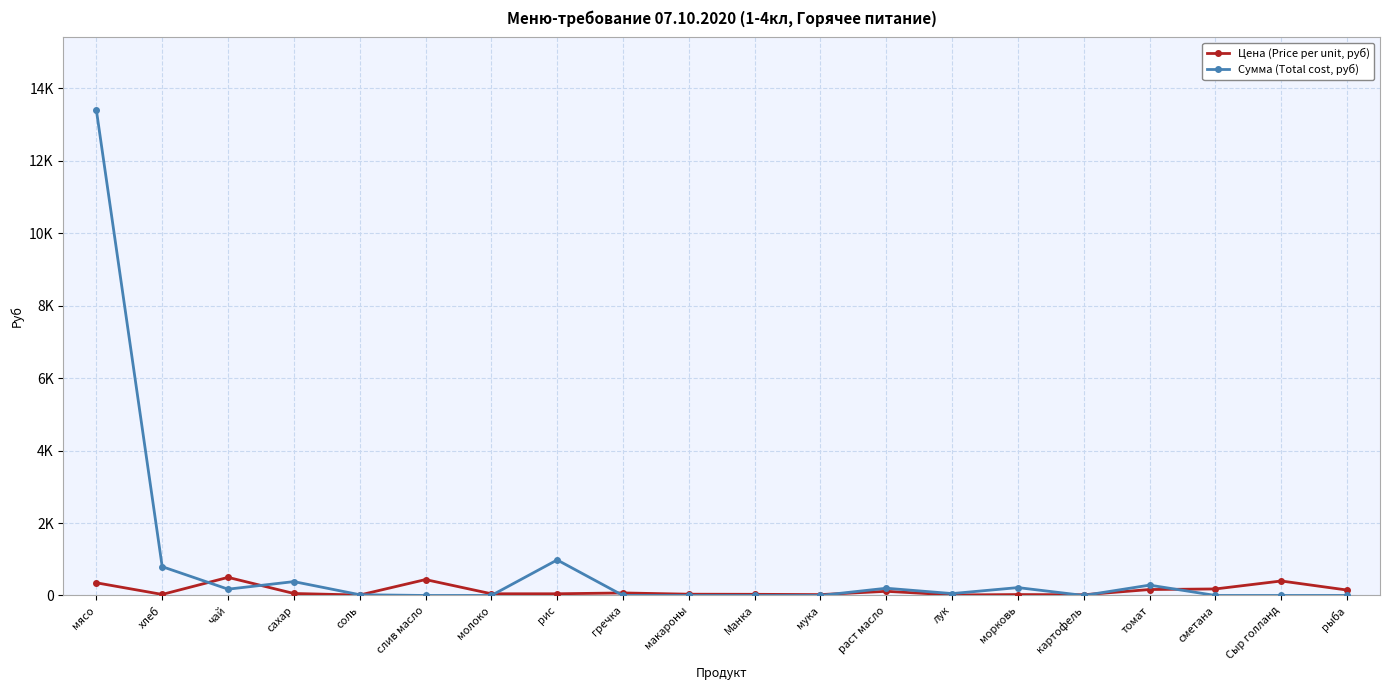

List the series in order of their peak value, lowest first.

Цена (Price per unit, руб), Сумма (Total cost, руб)